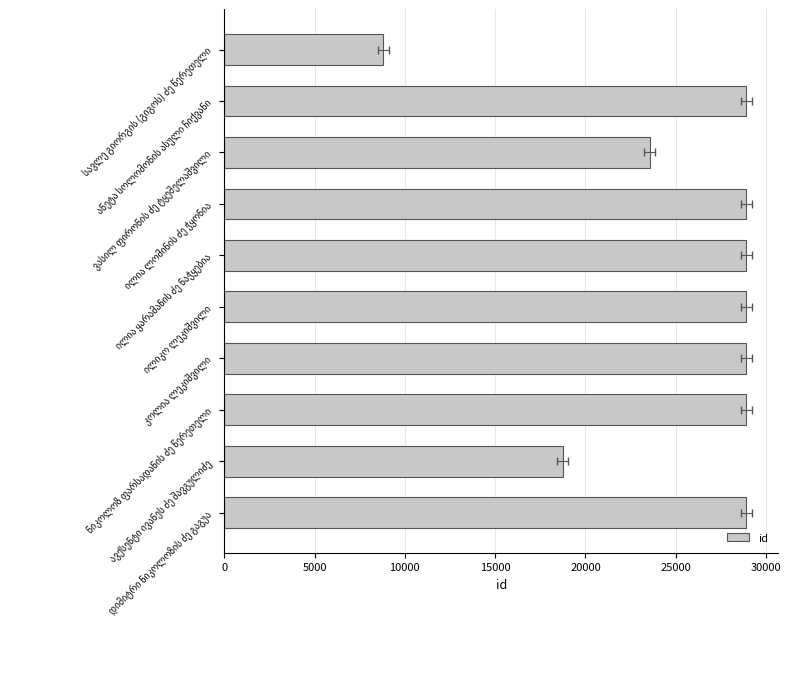

What is the change in value from ვასილ ფირონის ძე ტყეშელაშვილი to ილია ლომინის ძე ჭყონია?

+5358